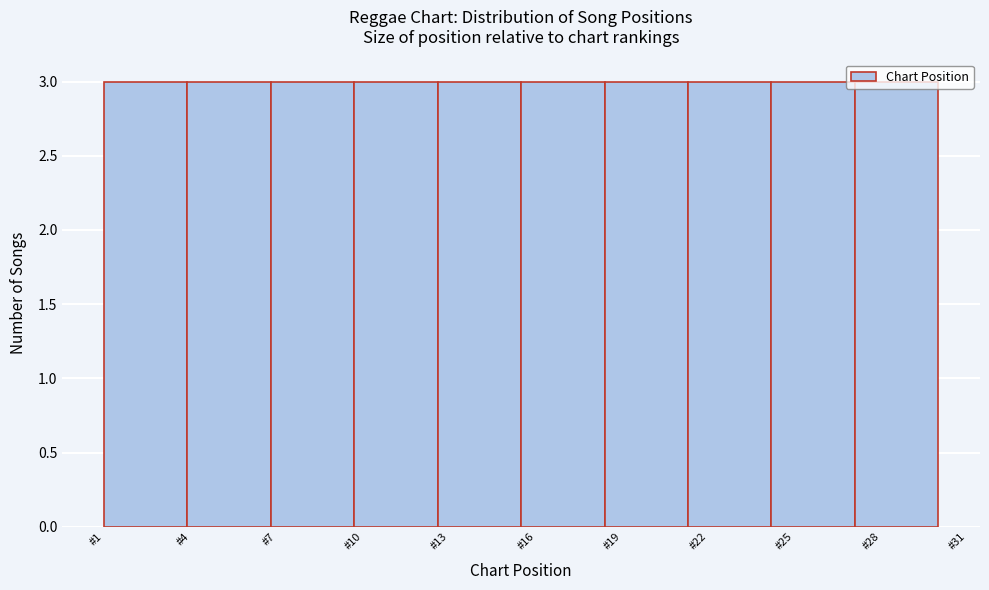

Reading left to right, list every bar in this chart as the range it spans on the x-axis followed by its height. Neither the bar edges nor the heights are printed on the chart, so give them approximately, as read against the axes.

1.0 to 3.9: 3
3.9 to 6.8: 3
6.8 to 9.7: 3
9.7 to 12.6: 3
12.6 to 15.5: 3
15.5 to 18.4: 3
18.4 to 21.3: 3
21.3 to 24.2: 3
24.2 to 27.1: 3
27.1 to 30.0: 3